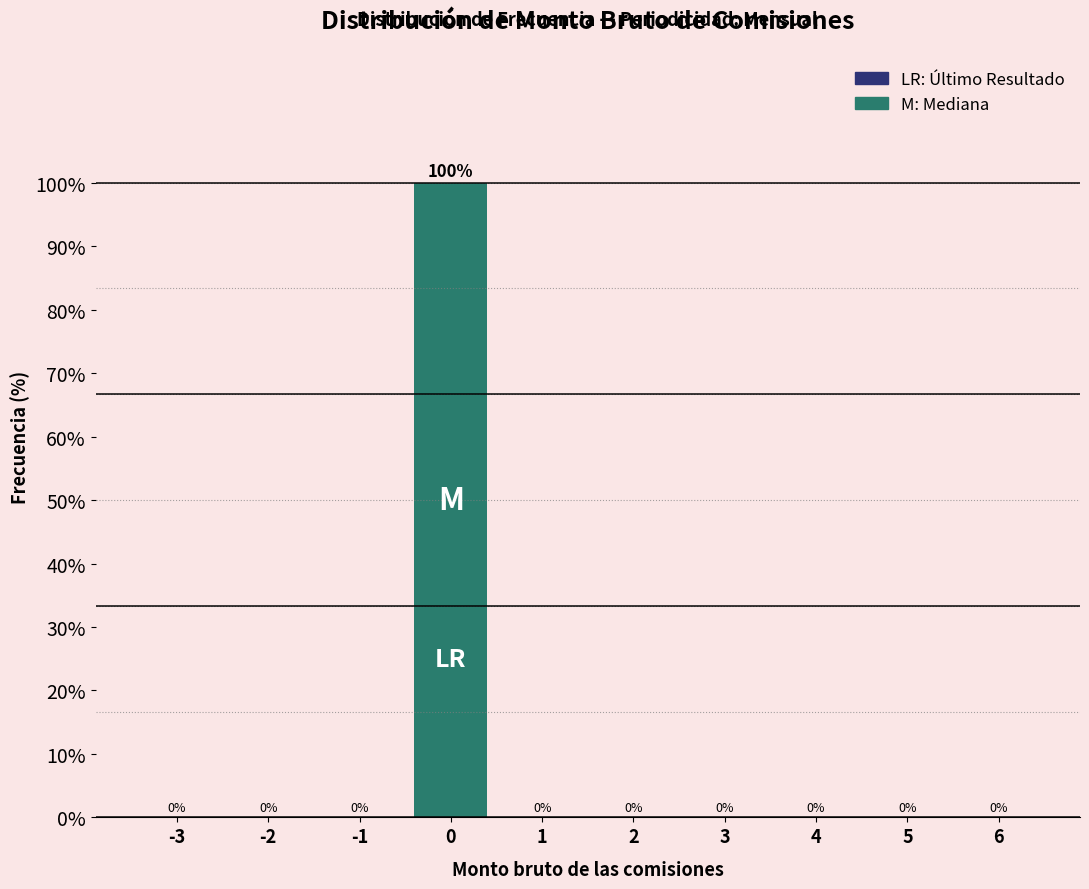

Reading left to right, extract all data points from this chart.

-3=0	-2=0	-1=0	0=100	1=0	2=0	3=0	4=0	5=0	6=0